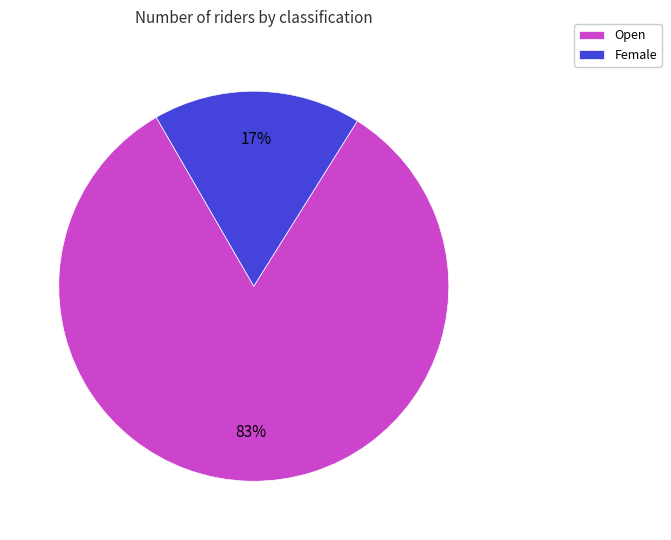

Does any single category account for the majority?

Yes